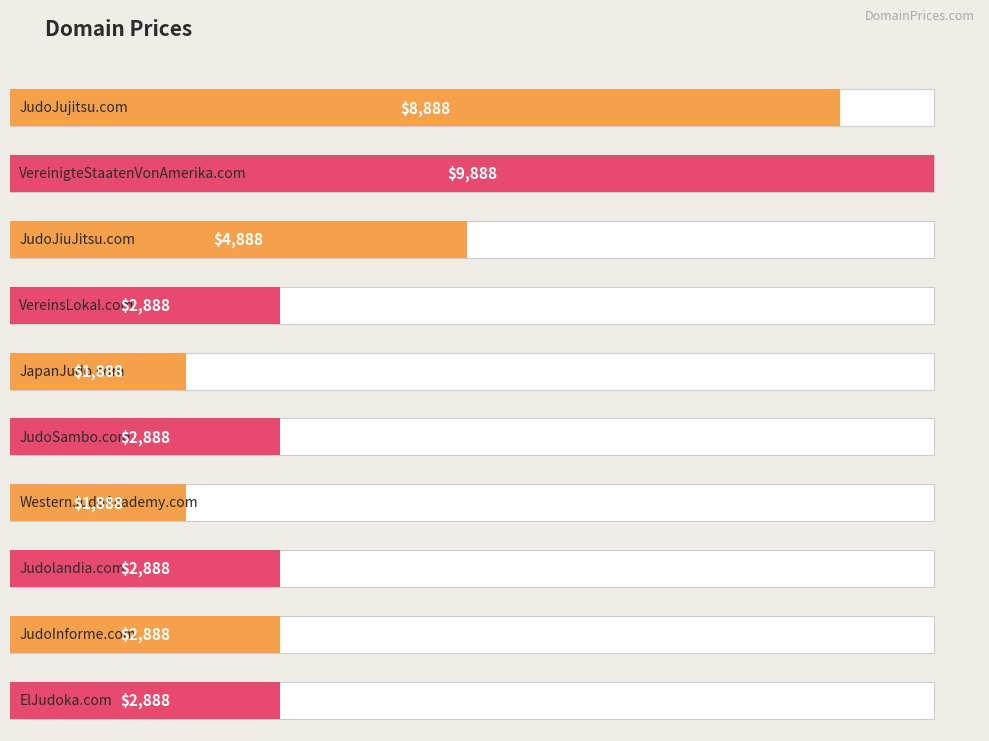

Count the values in the range 2888 to 4888.

6